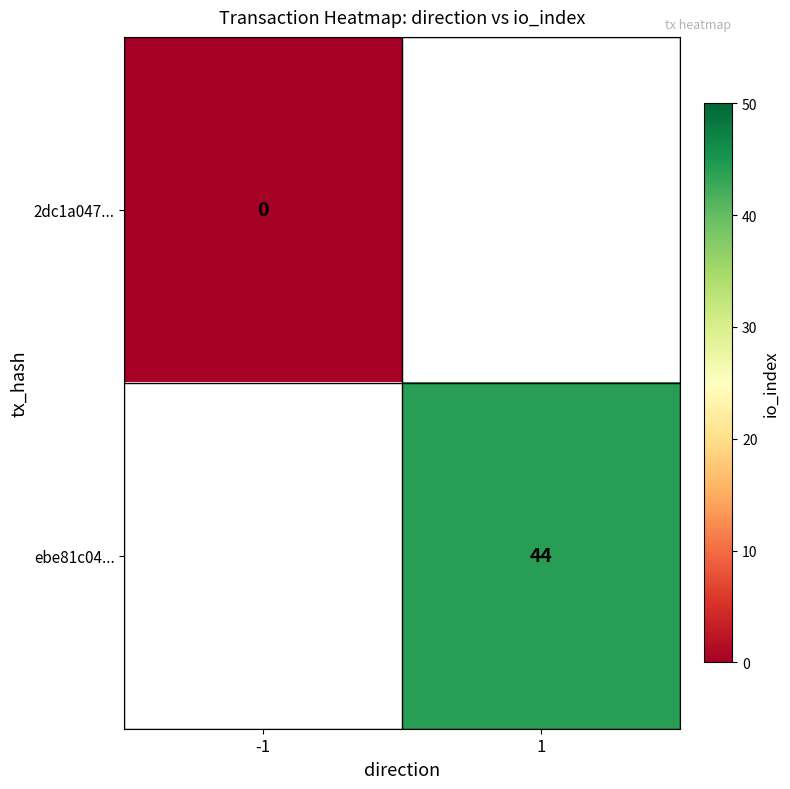

Is it true that ebe81c04... equals 44 at 1?

True